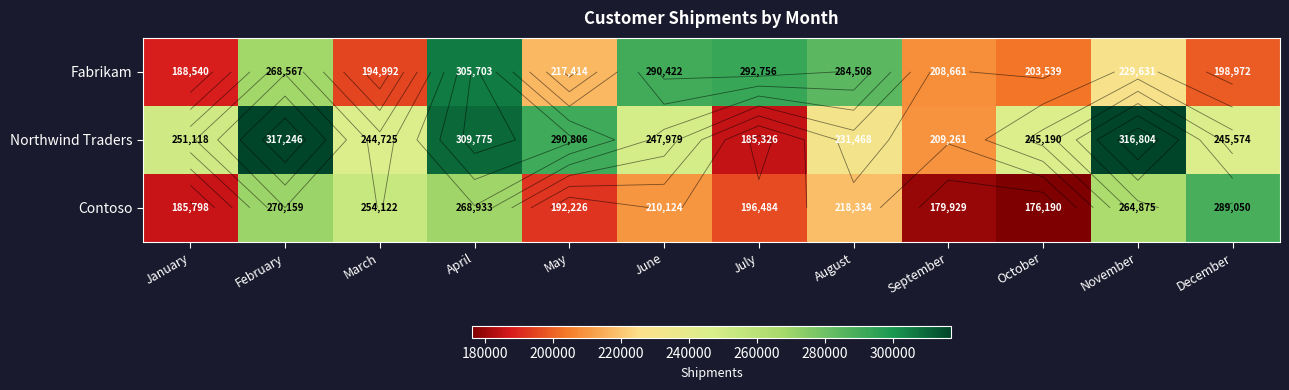

What is the approximate value of Contoso at January?

185798